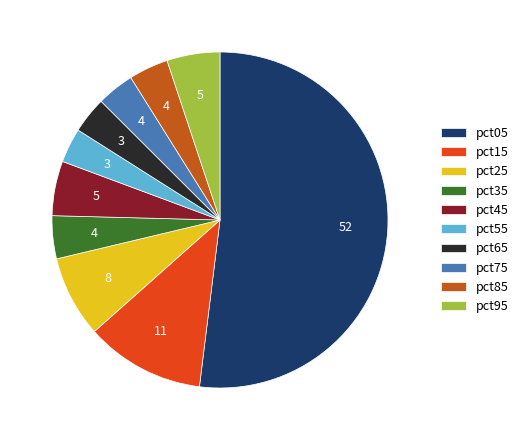

How many slices are in this pie chart?

10